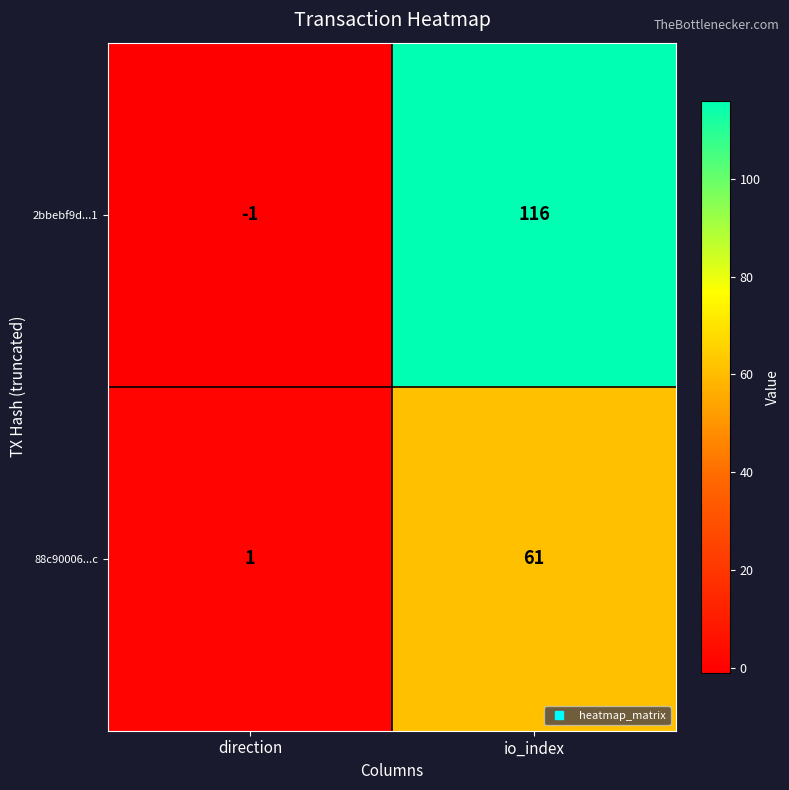

Which series changed the most between direction and io_index?

2bbebf9d...1